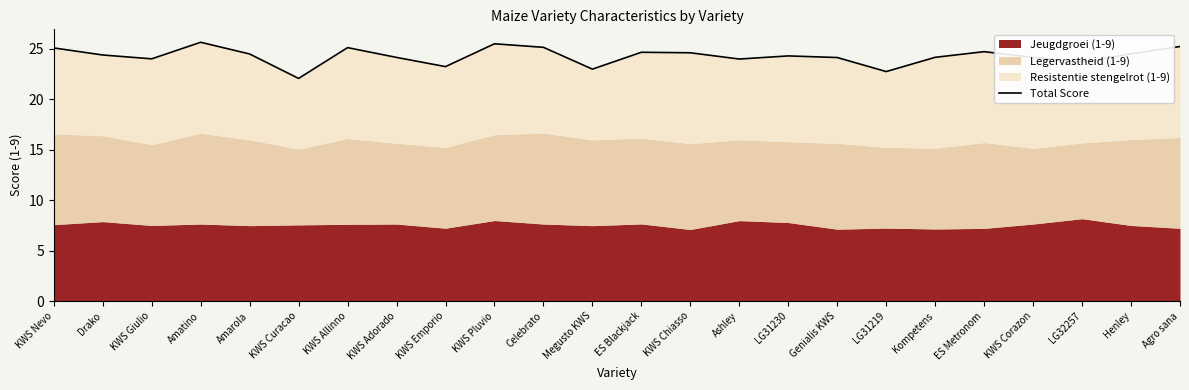

Approximately how many times larger is the value at KWS Adorado compared to Celebrato?

1.0